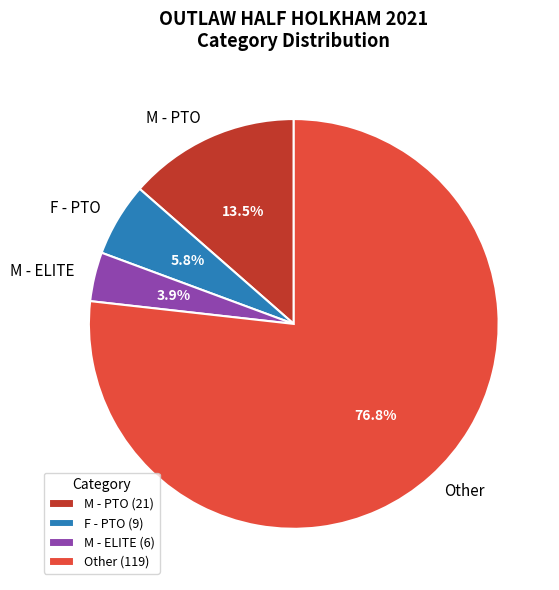

What is the smallest slice in the pie chart?

M - ELITE